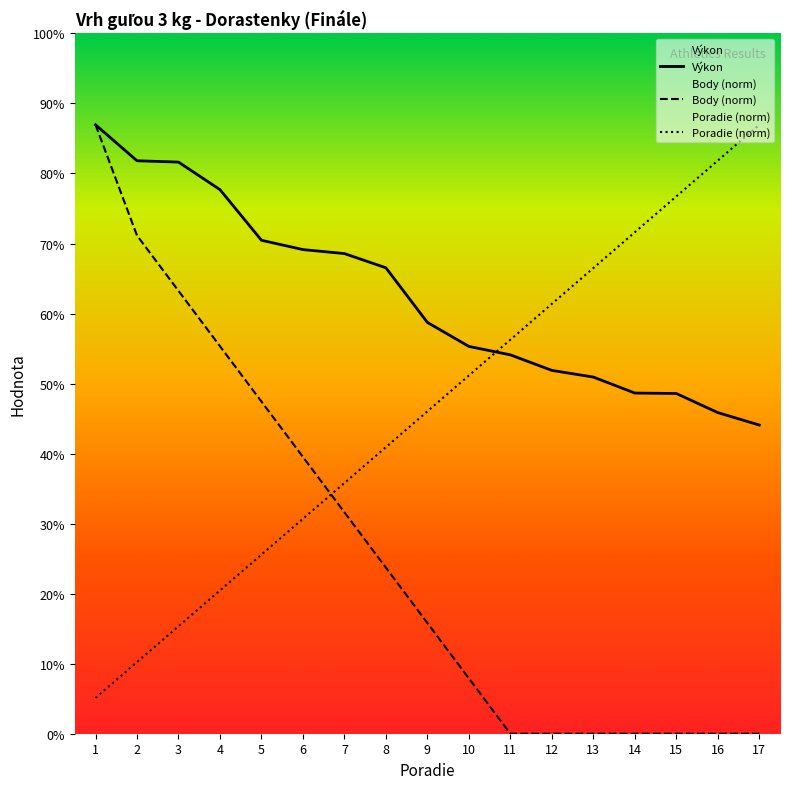

Rank the series at 7 from lowest to highest value.

Body (norm), Poradie (norm), Výkon